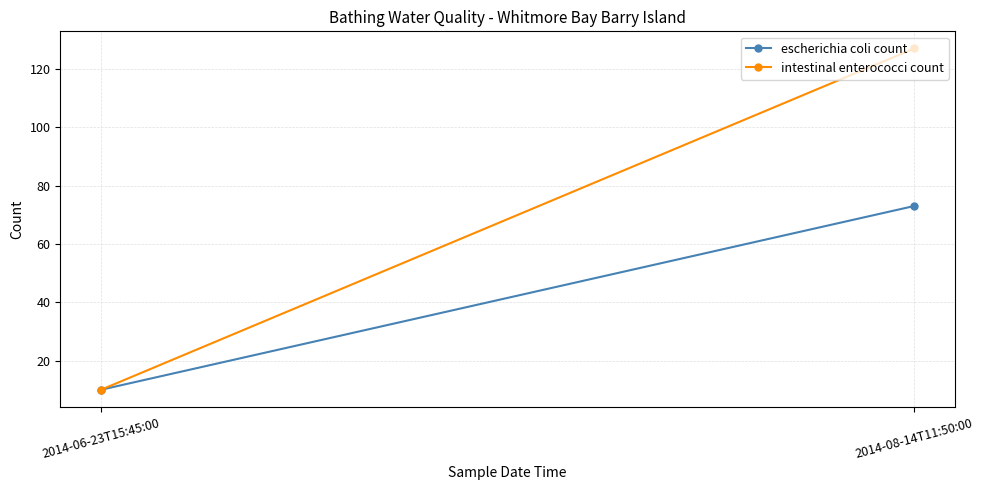

The escherichia coli count series shows 17 at 2014-08-14T11:50:00. True or false?

False